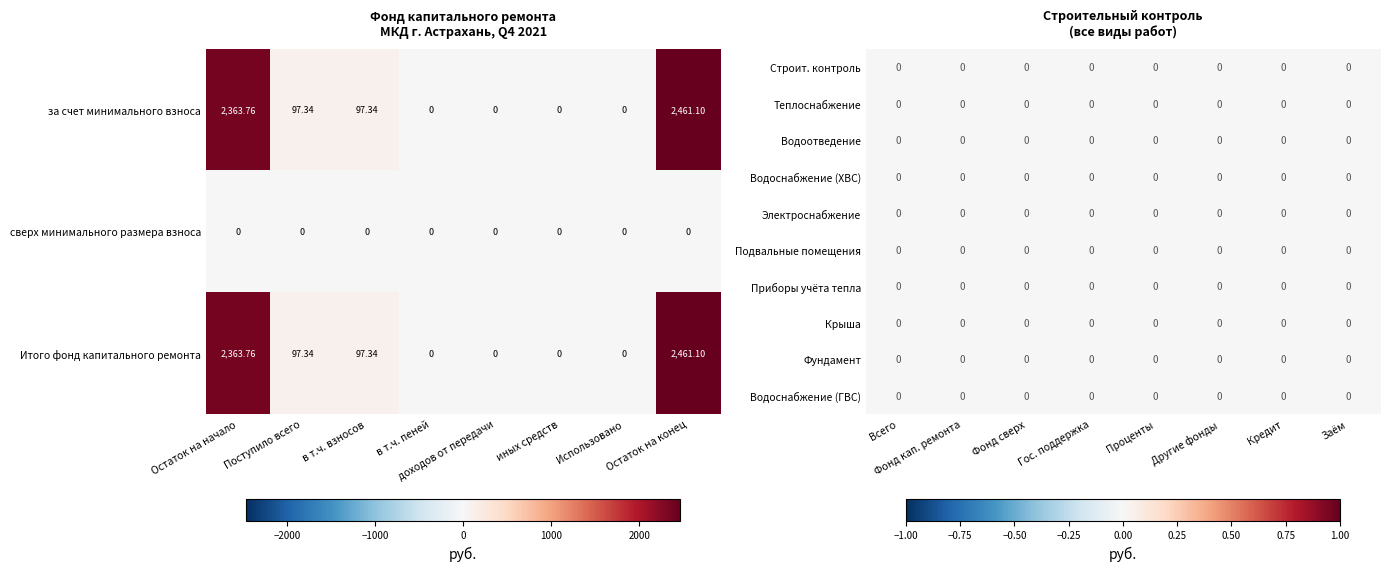

Is the value of за счет минимального взноса at Использовано greater than the value of Итого фонд капитального ремонта at в т.ч. пеней?

No